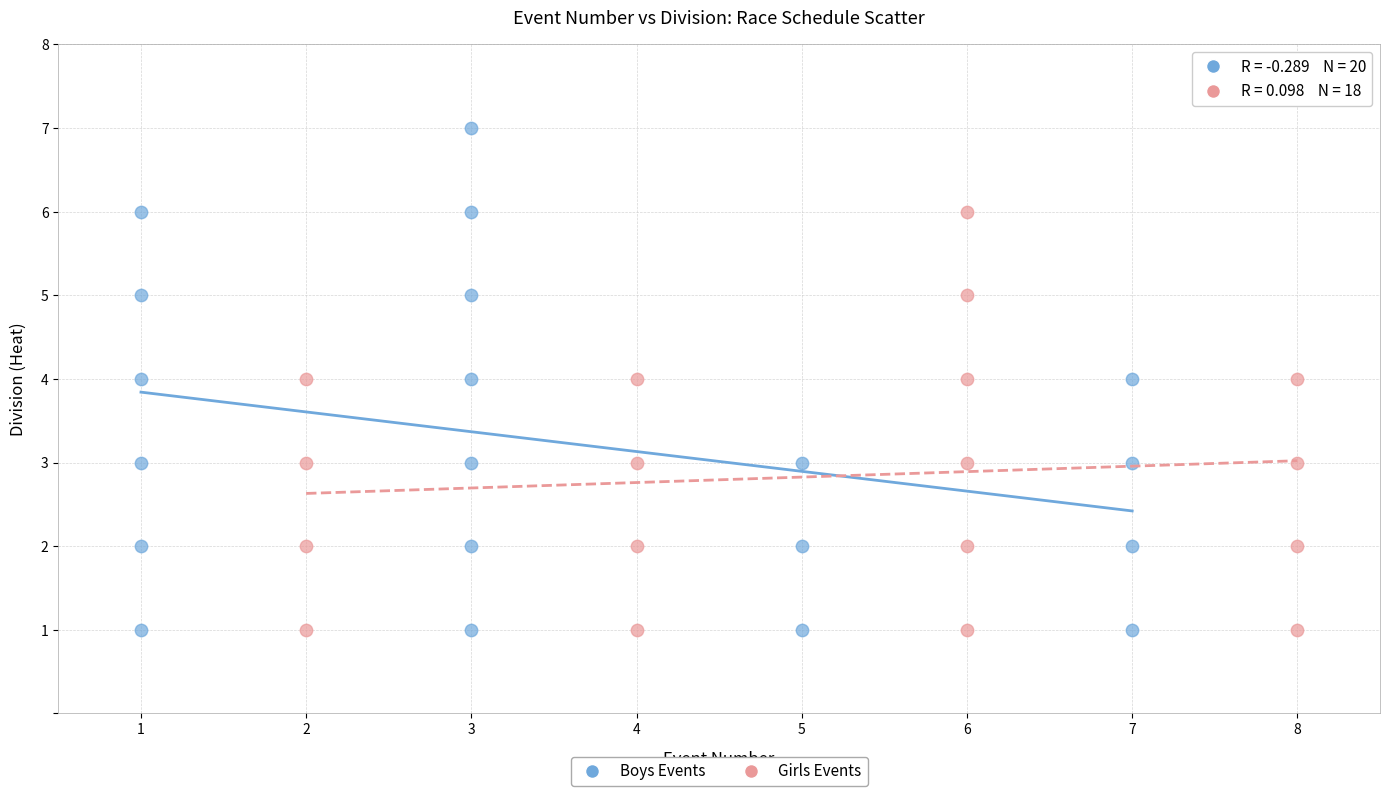

Which series has the largest Y range (max minus min)?

Boys Events